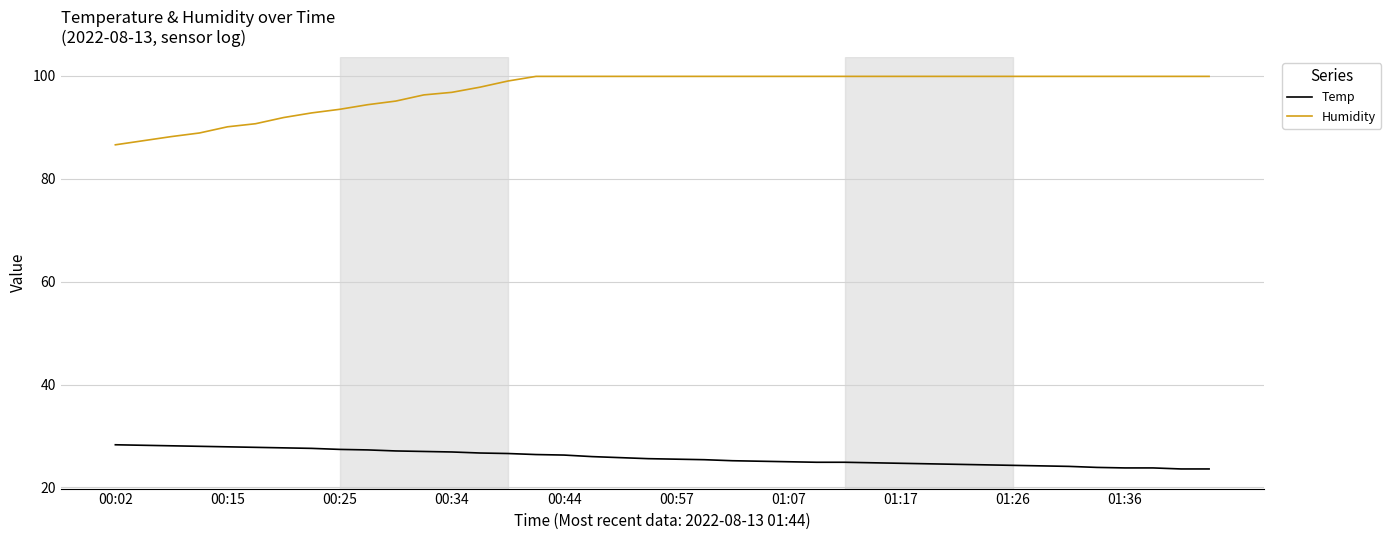

What is the difference between the second highest and minimum values in the Humidity series?

13.3